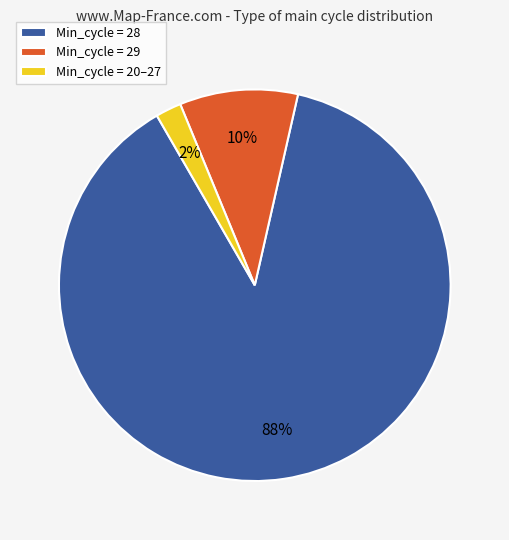

How many segments does this pie chart have?

3